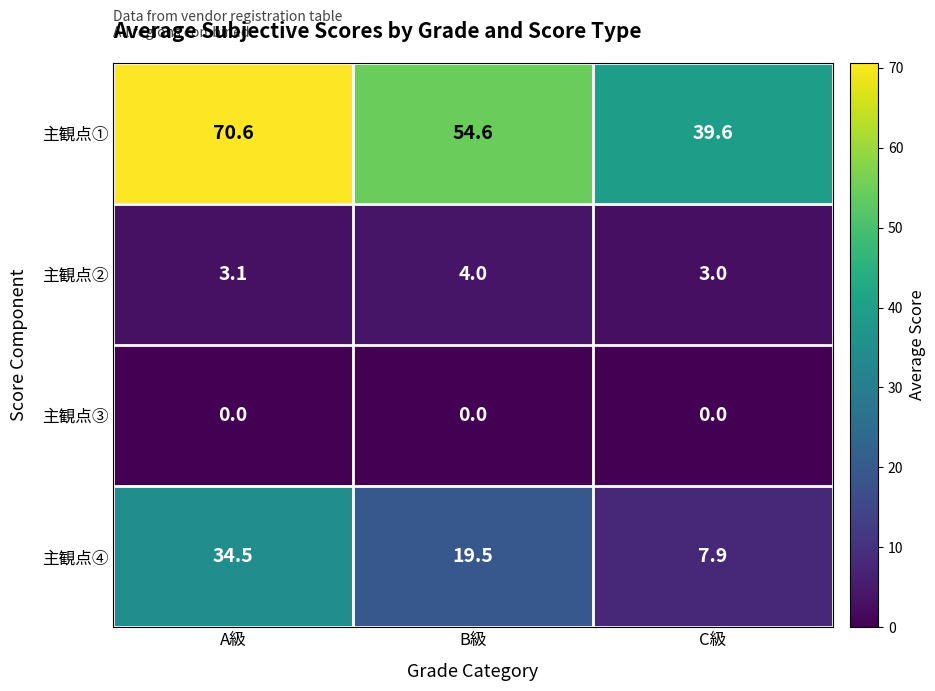

Which series changed the most between A級 and C級?

主観点①